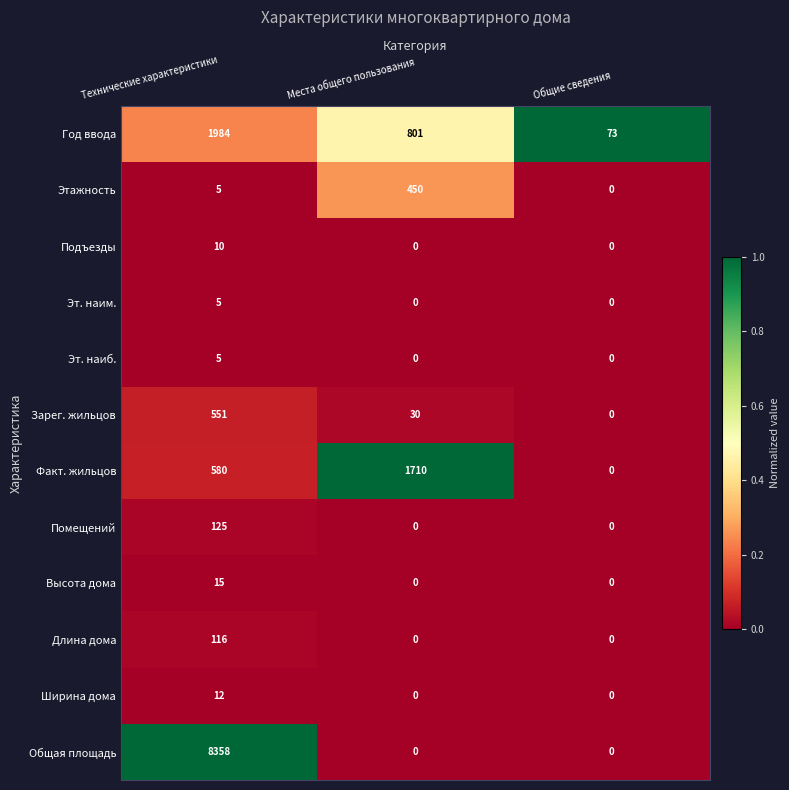

Which category has the highest value across all series?

Технические характеристики